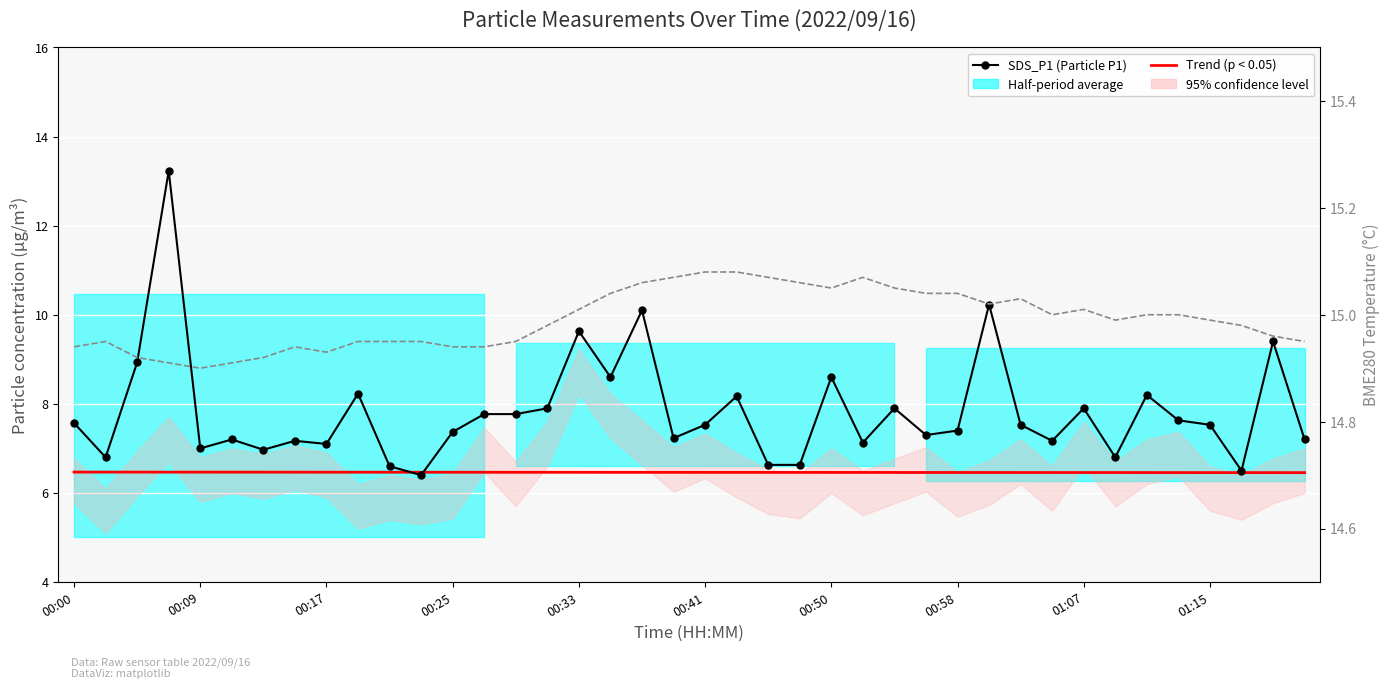

True or false: SDS_P1 (Particle P1) has more than 1 interior local peaks.

True